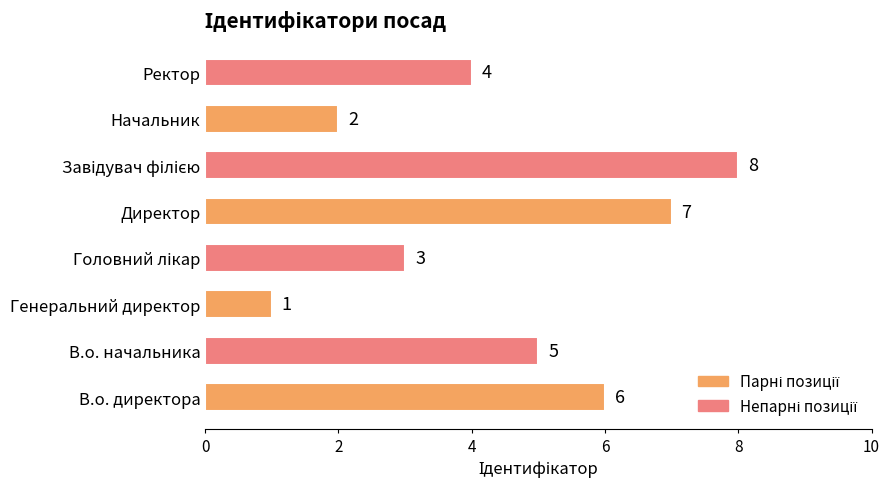

How many bars are there in total?

8